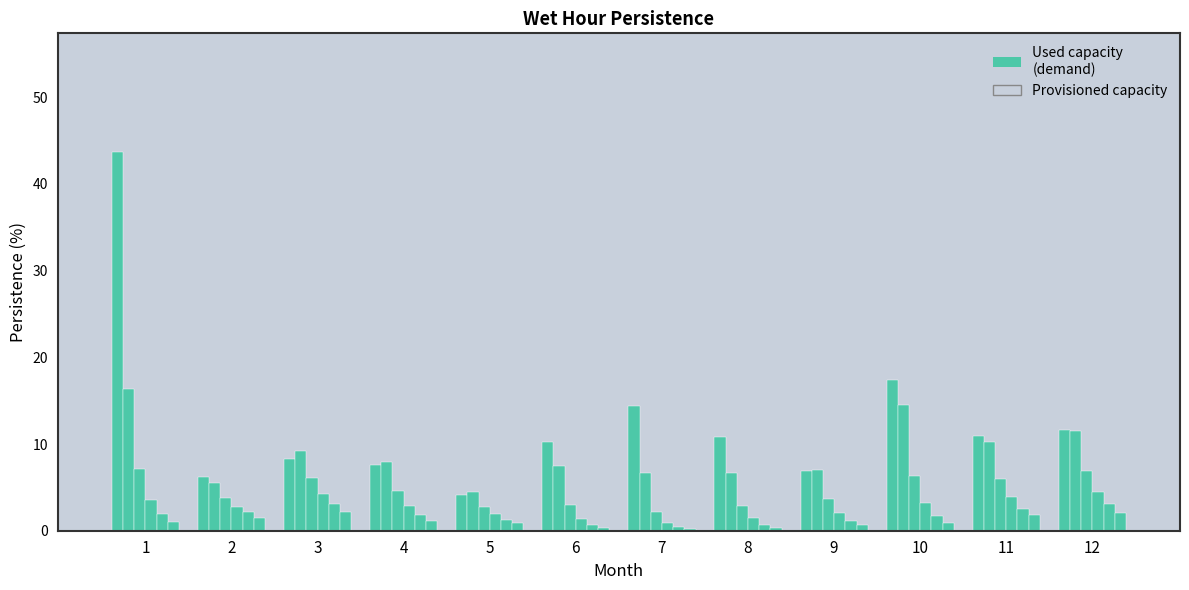

Reading left to right, list all the values displayed in this chart.

col_1: 43.7	6.2	8.3	7.6	4.2	10.2	14.4	10.8	6.9	17.4	10.9	11.6
col_2: 16.3	5.5	9.2	7.9	4.5	7.5	6.7	6.6	7.1	14.4	10.2	11.5
col_3: 7.1	3.7	6.1	4.6	2.8	2.9	2.1	2.9	3.7	6.3	5.9	6.9
col_4: 3.6	2.7	4.2	2.9	1.9	1.3	0.9	1.5	2.1	3.2	3.9	4.5
col_5: 1.9	2.1	3.1	1.8	1.3	0.7	0.4	0.7	1.1	1.6	2.6	3.0
col_6: 1.1	1.5	2.2	1.1	0.9	0.3	0.2	0.3	0.7	0.9	1.8	2.1